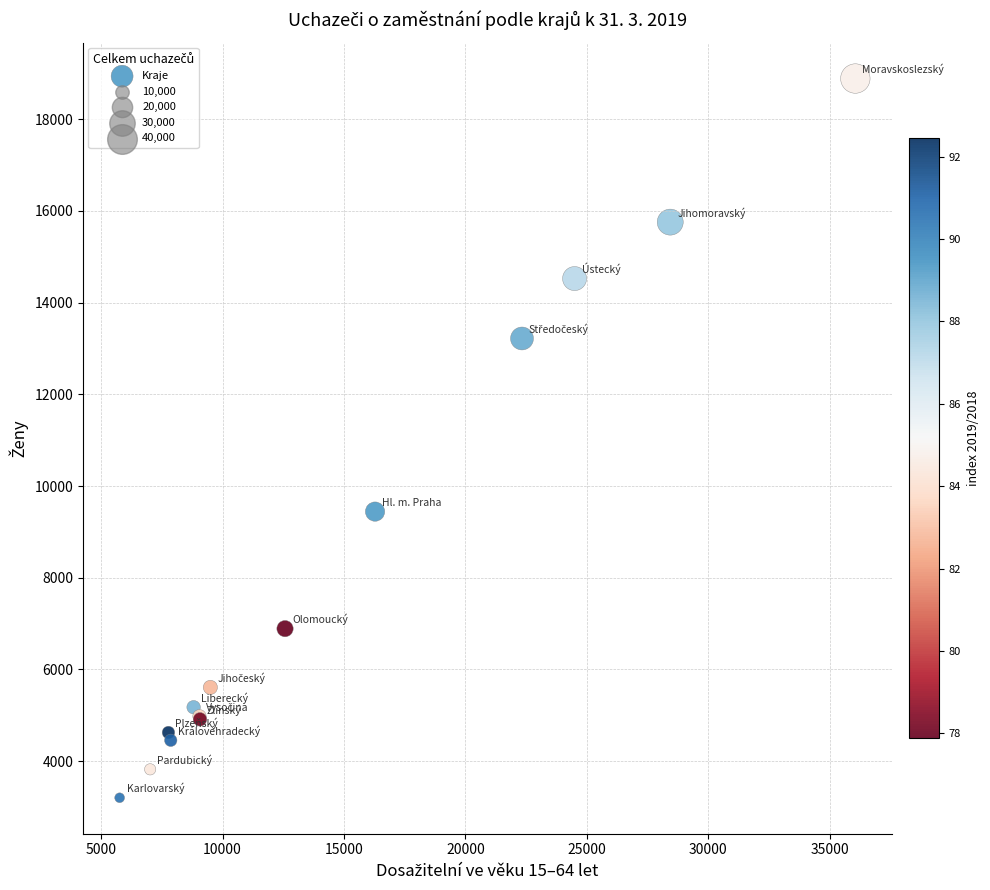

What Y value in the scatter plot is closest to 11044?

9442